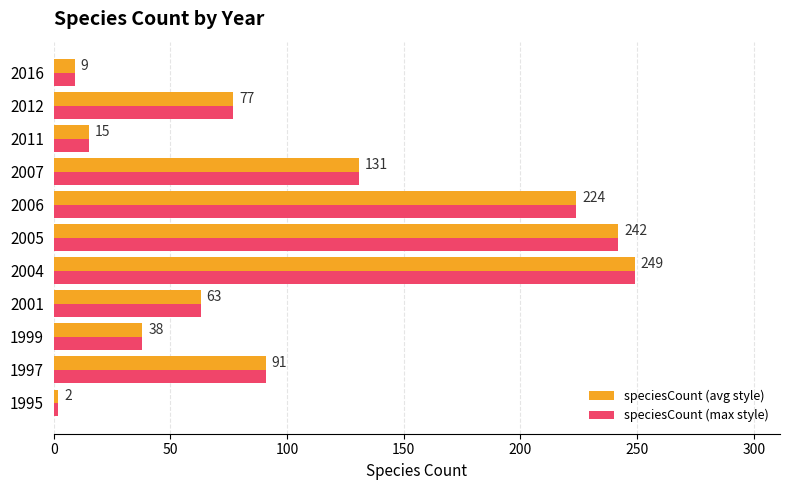

Which category has the highest value in the speciesCount (avg style) series?

2004